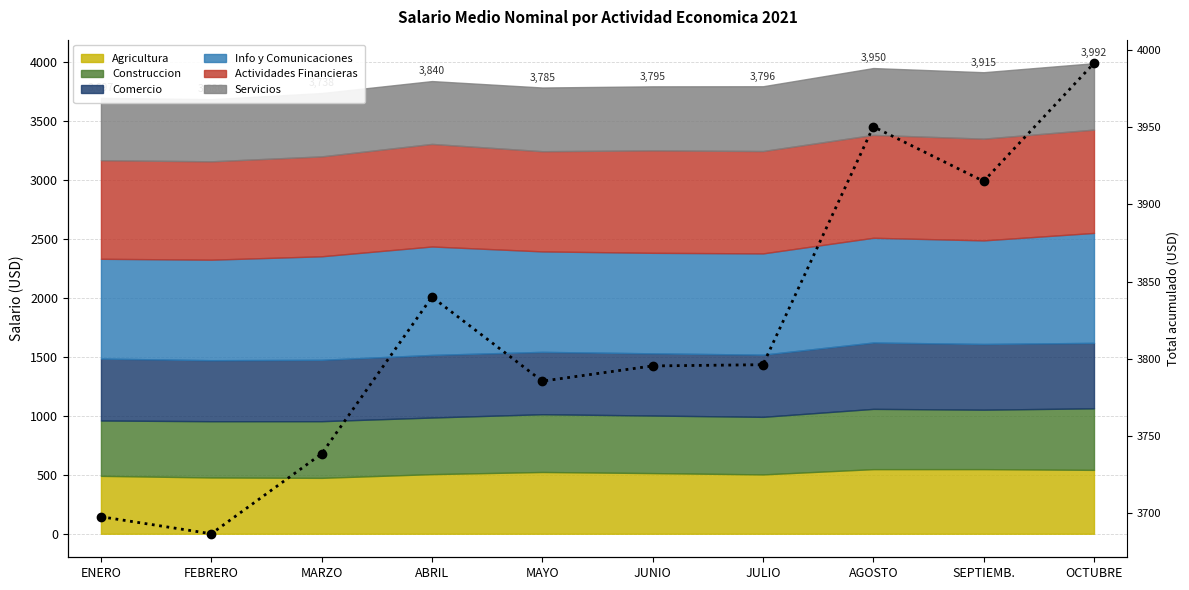

Reading left to right, what are all the values shown in this chart?

ENERO=3697.4	FEBRERO=3686.4	MARZO=3738.2	ABRIL=3840.0	MAYO=3785.4	JUNIO=3795.2	JULIO=3796.0	AGOSTO=3950.5	SEPTIEMB.=3915.1	OCTUBRE=3991.7